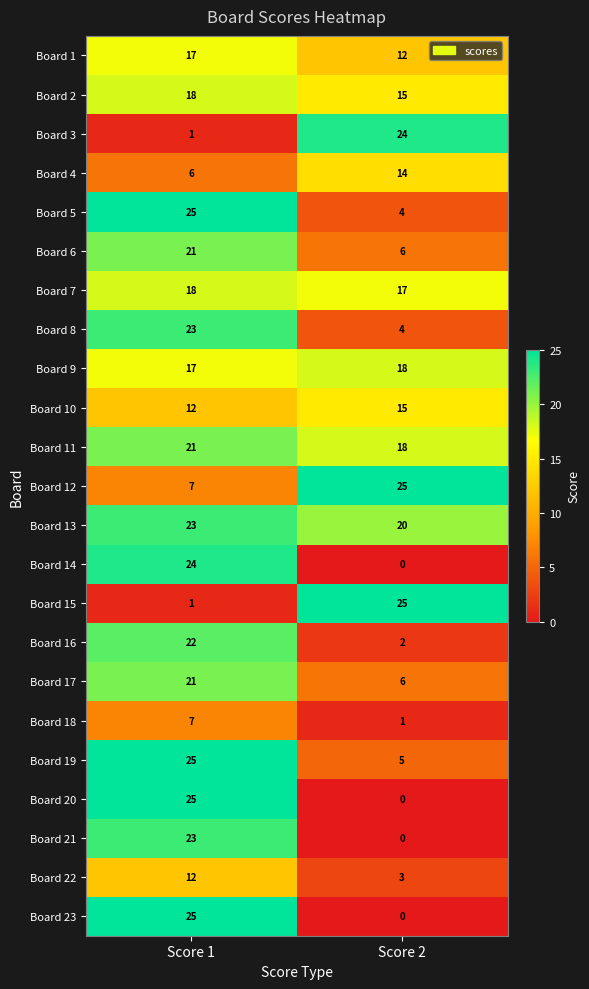

At which label is Board 4 closest to 10?

Score 1